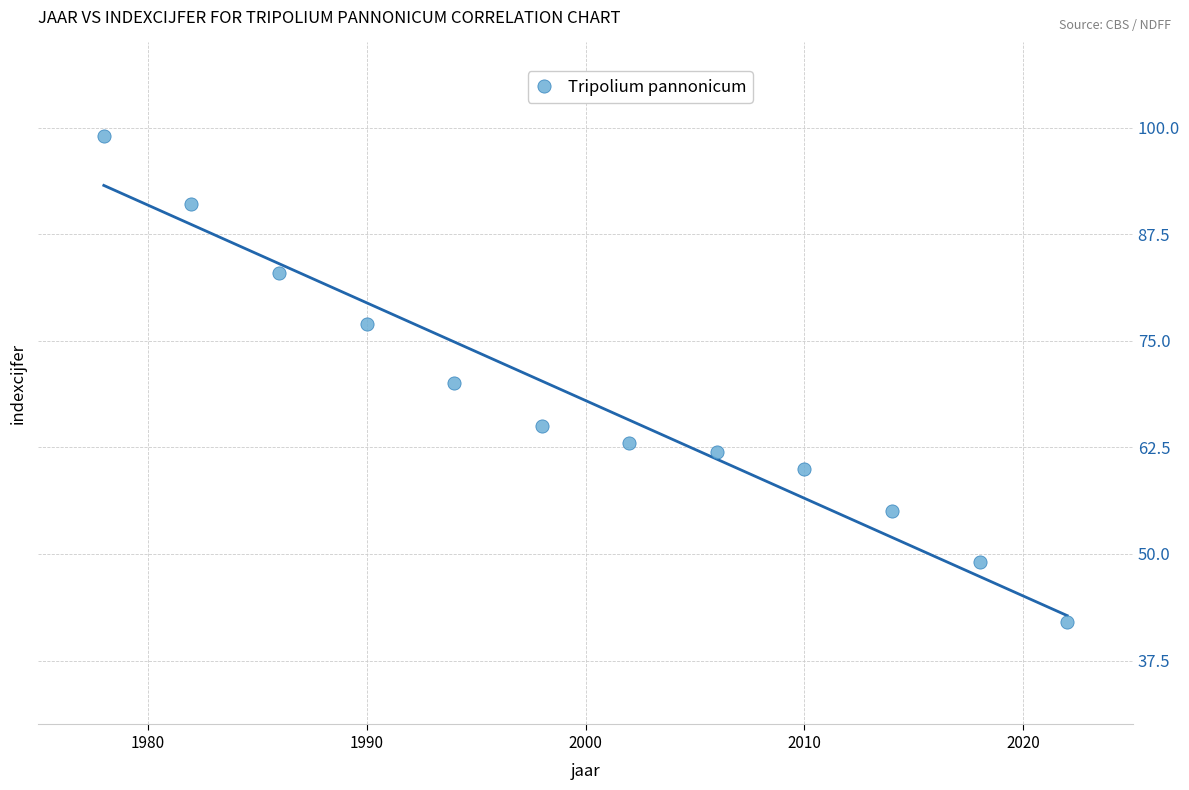

What is the range of X values (max minus min)?

44